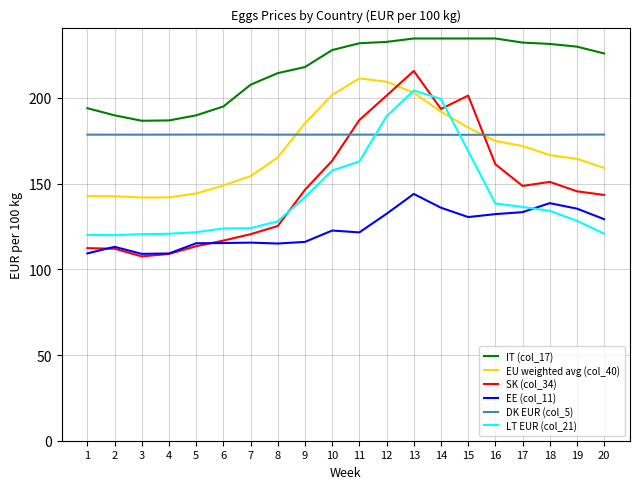

Where do SK (col_34) and EU weighted avg (col_40) first cross each other?

12 and 13